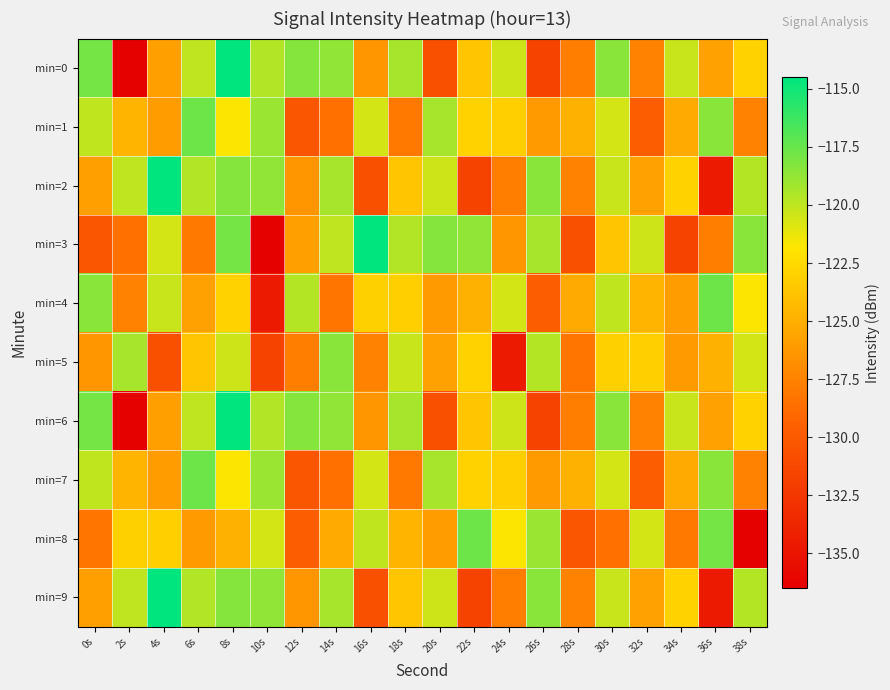

List the series in order of their peak value, highest first.

min=0, min=2, min=3, min=6, min=9, min=1, min=4, min=7, min=8, min=5